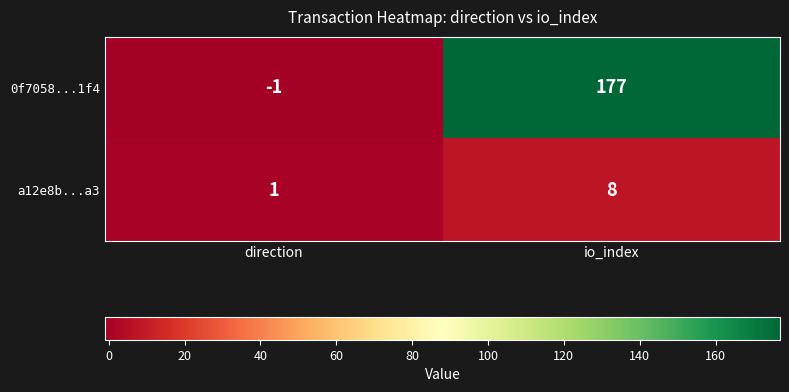

What value does the a12e8b...a3 series have at io_index?

8